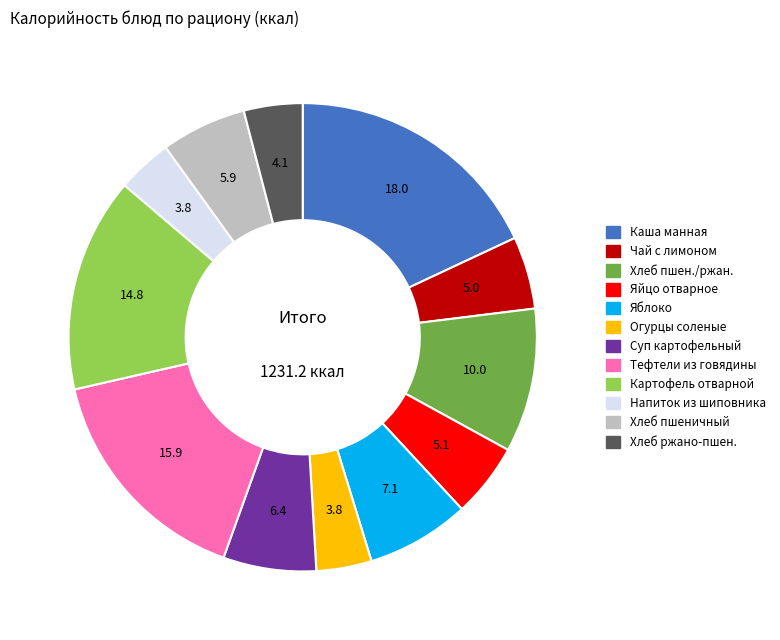

How many segments does this pie chart have?

12